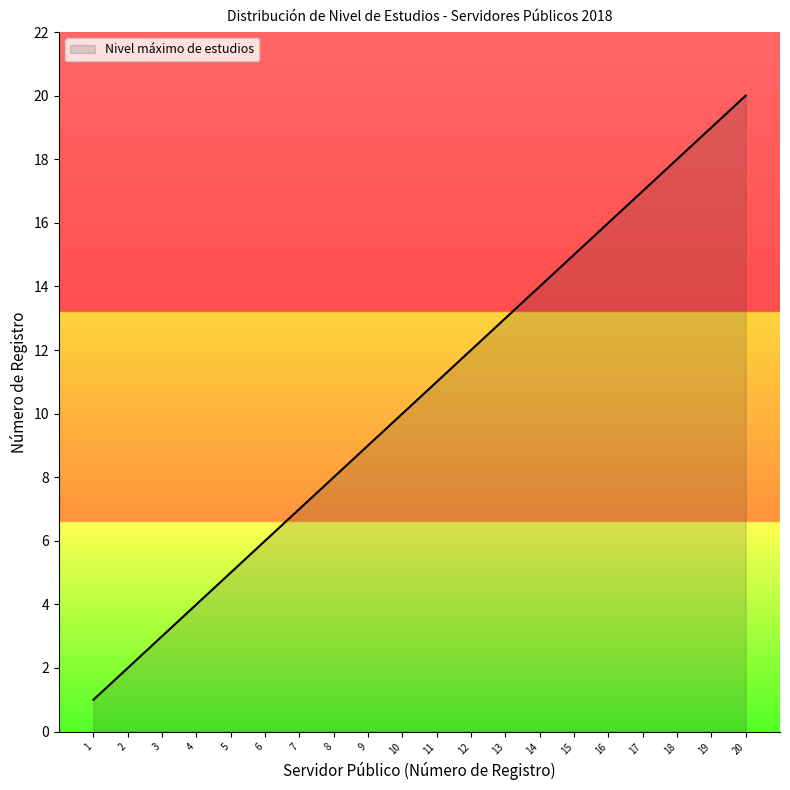

True or false: the data shows 8 at 5.

False